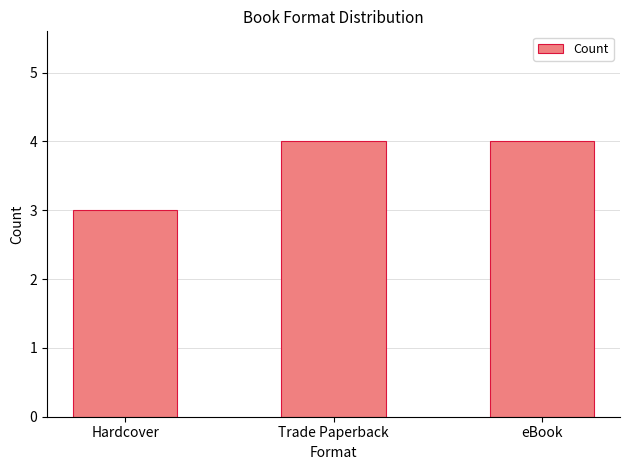

Reading left to right, list all the values displayed in this chart.

3	4	4